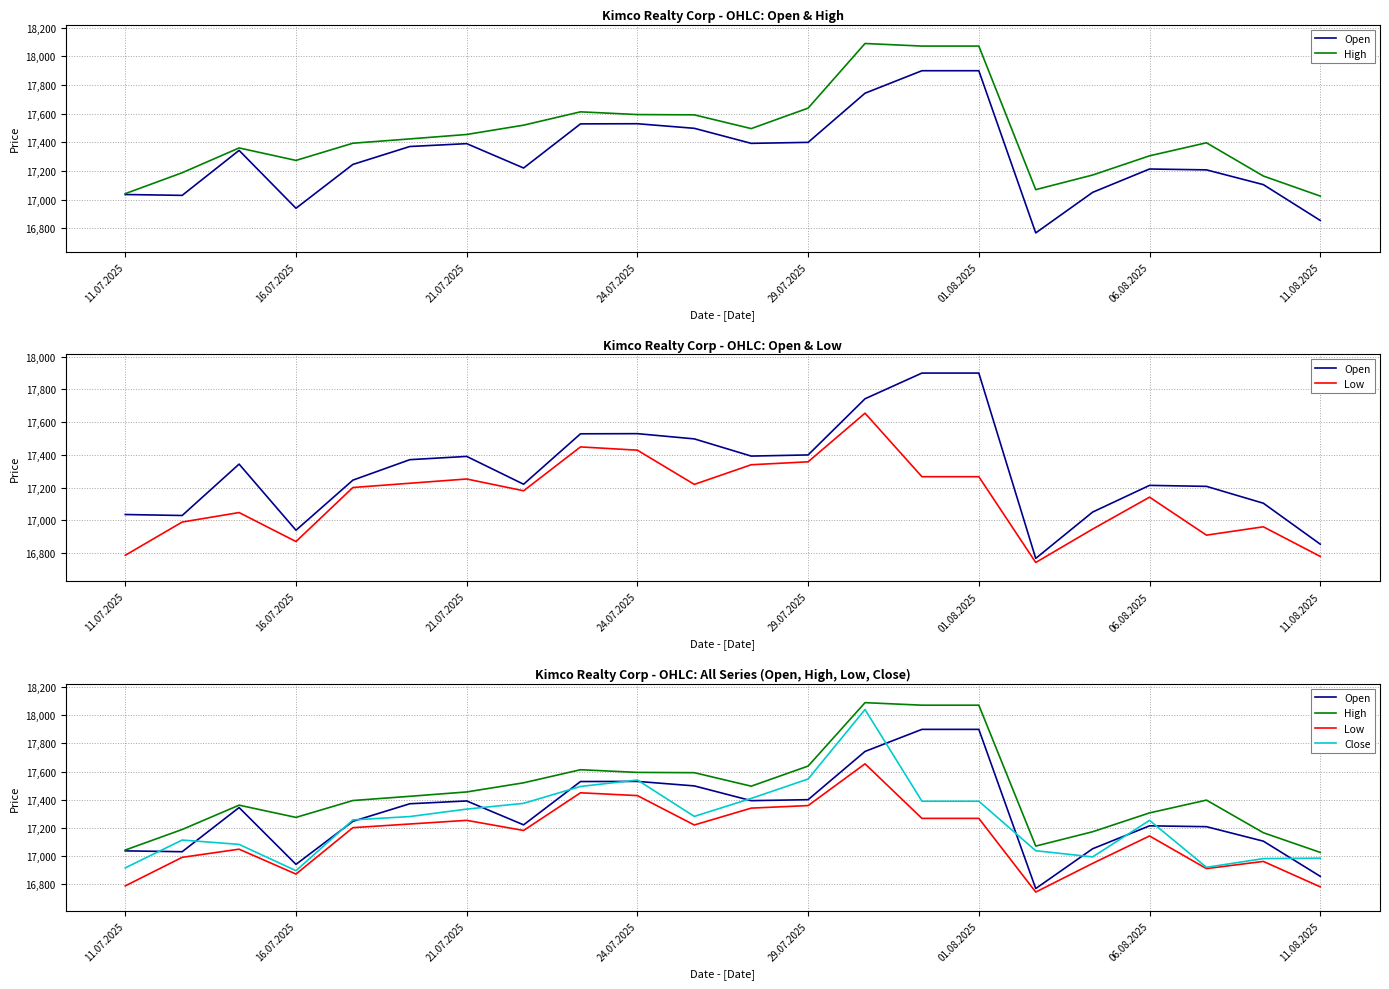

Which series has the widest spread of values?

Close